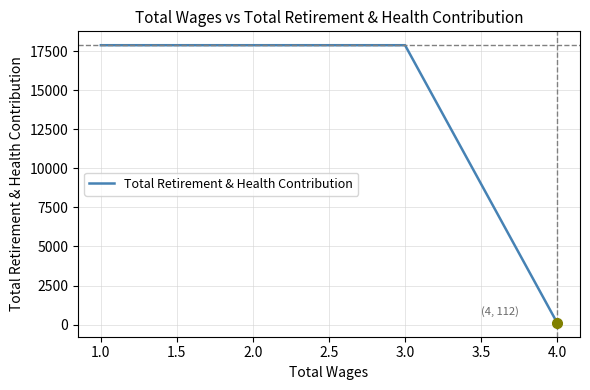

What is the difference between the second highest and minimum values?

17771